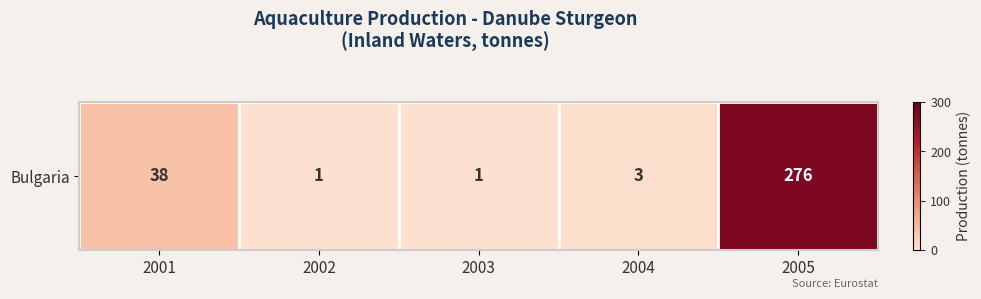

The value at 2003 is 2. True or false?

False